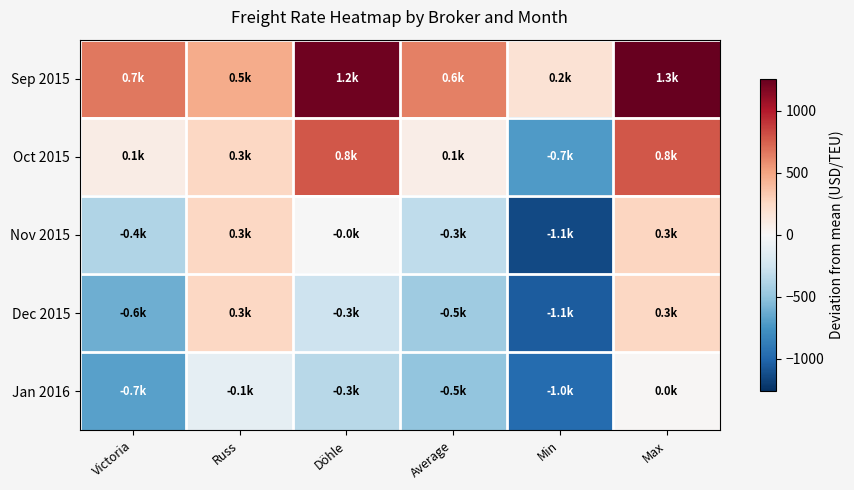

At Victoria, list the series in order from largest to smallest.

Sep 2015, Oct 2015, Nov 2015, Dec 2015, Jan 2016